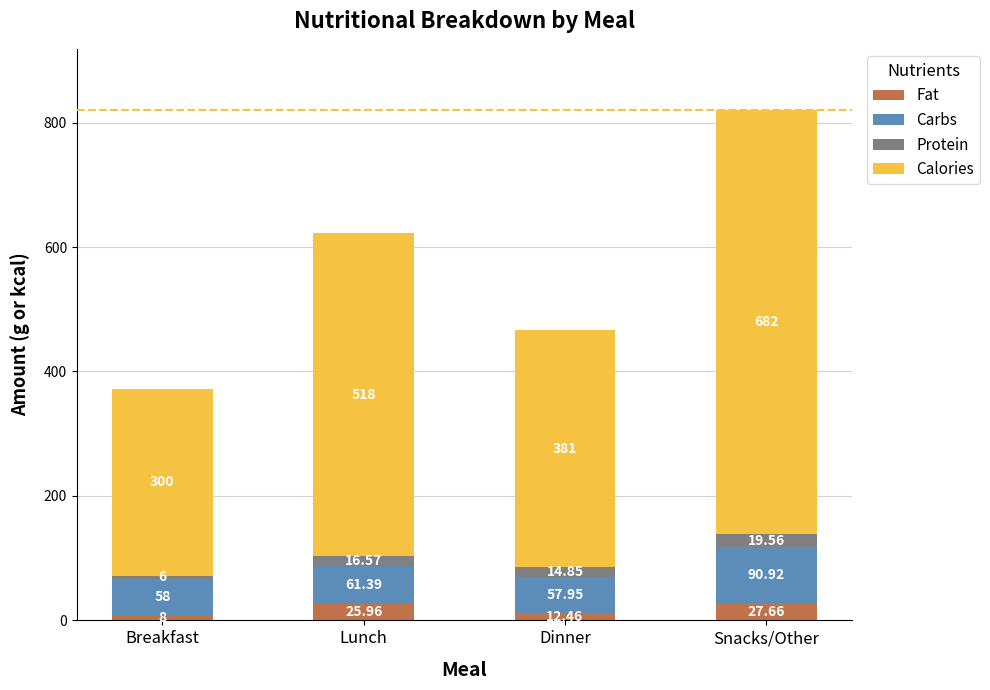

How many values in the Fat series are below 25?

2